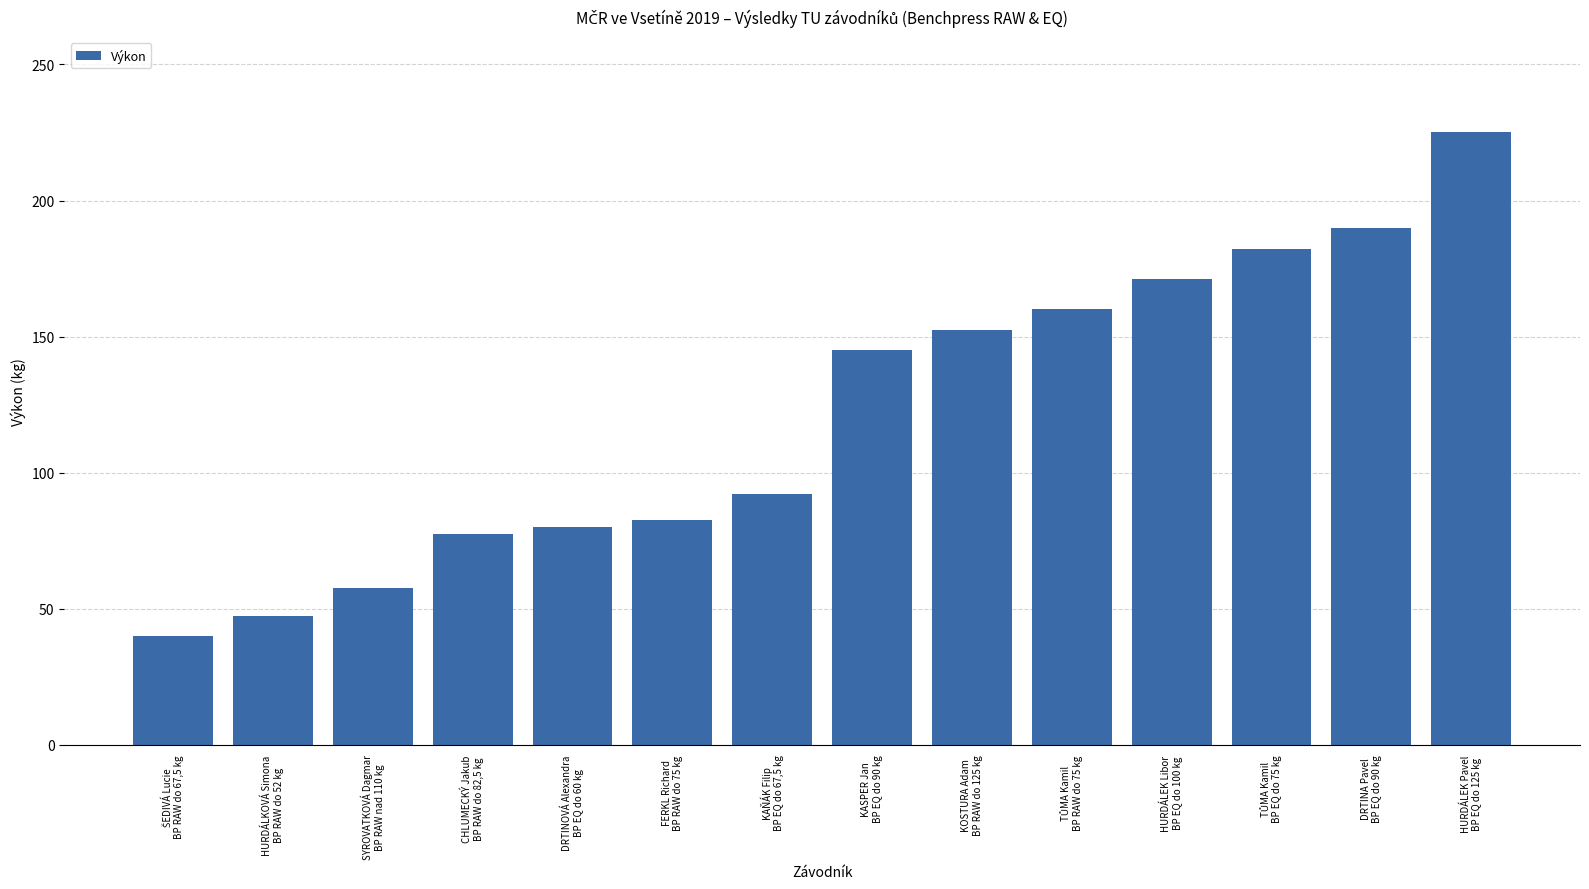

What is the label of the 7th bar from the left?

KAŇÁK Filip
BP EQ do 67,5 kg